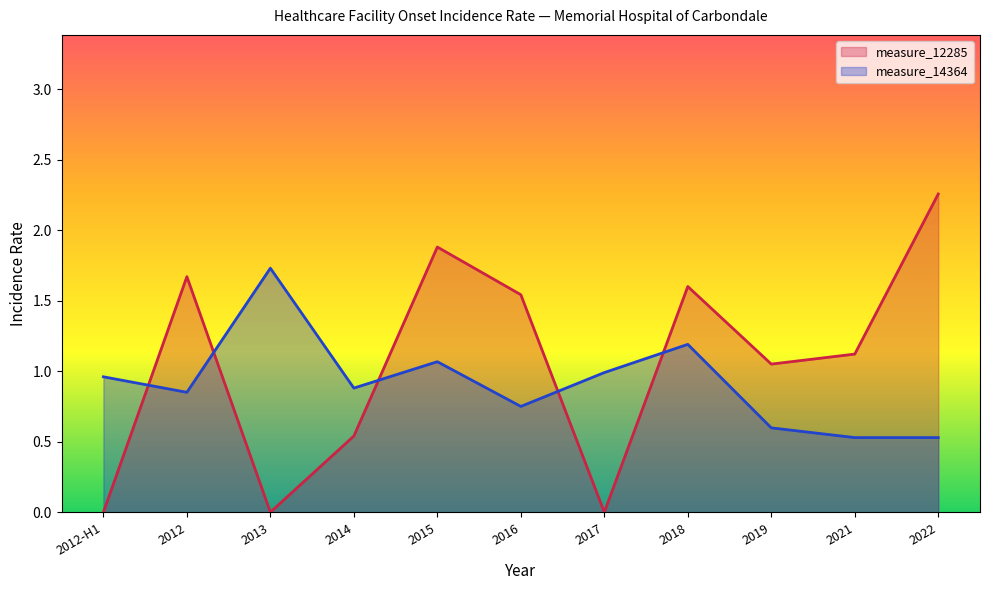

Does the chart display data point markers on the line(s)?

No